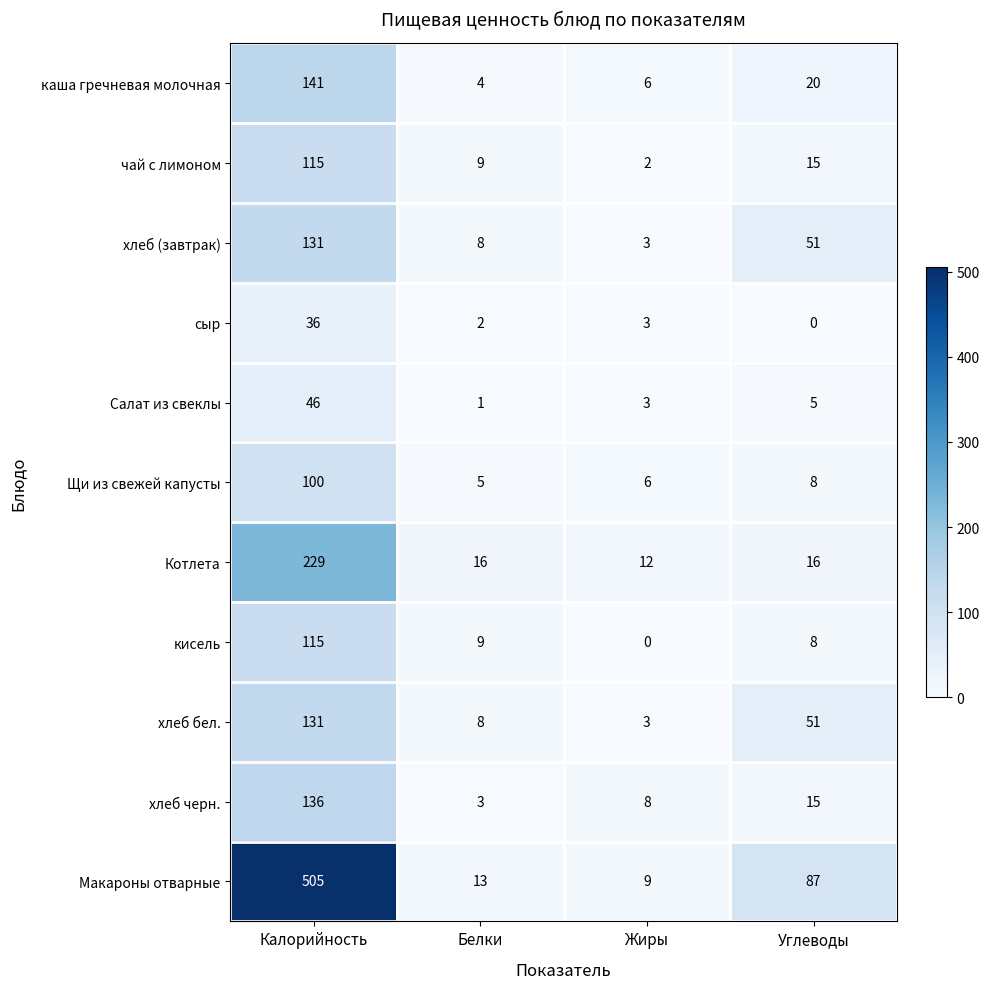

What is the difference between the maximum and minimum values in the каша гречневая молочная series?

137